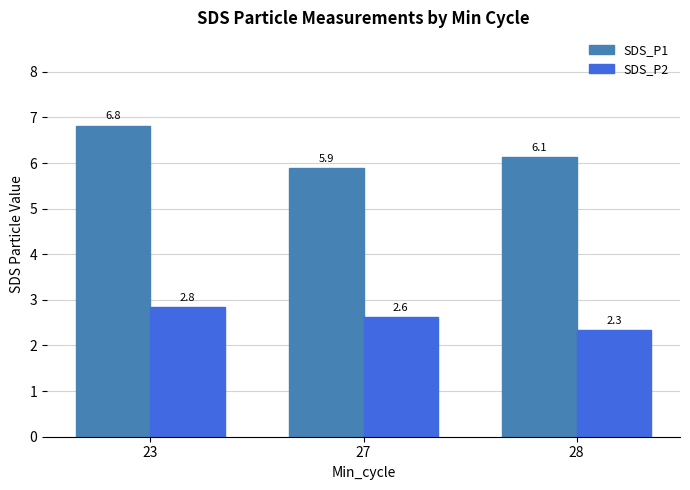

Reading left to right, what are all the values shown in this chart?

SDS_P1: 23=6.8	27=5.9	28=6.1
SDS_P2: 23=2.8	27=2.6	28=2.3